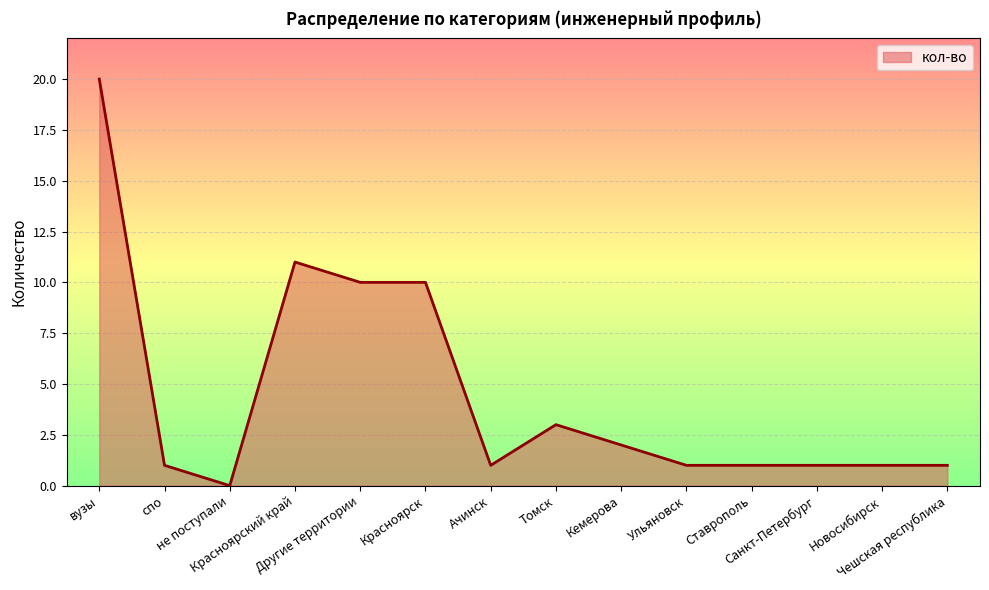

Count the number of data series in this chart.

1